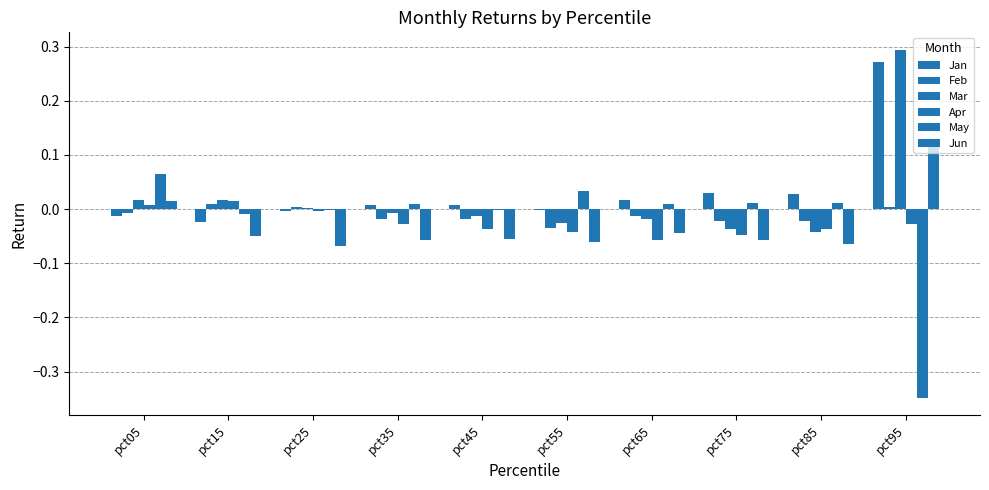

Are the bars grouped side by side (vs. stacked)?

Yes